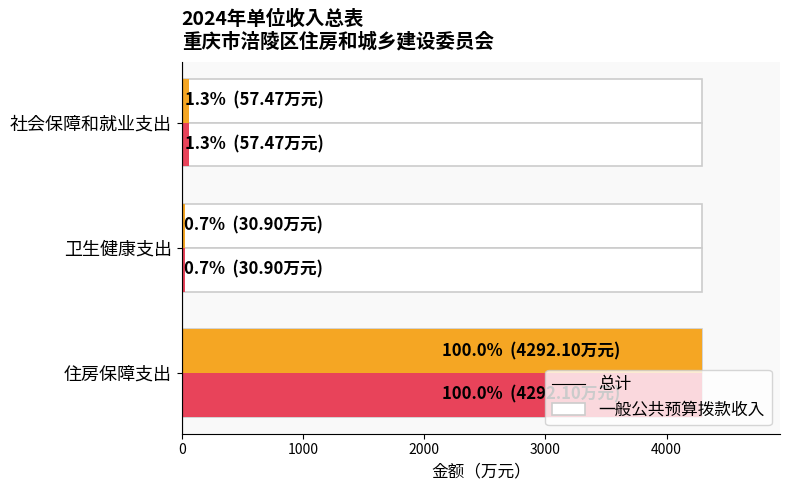

Which series has the largest total across all categories?

总计